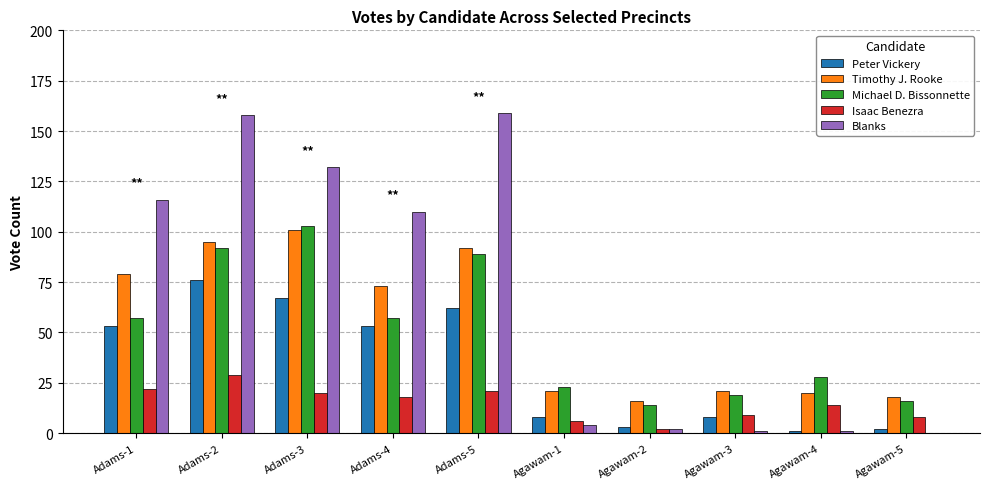

Between Agawam-1 and Agawam-2, which series saw the biggest shift?

Michael D. Bissonnette